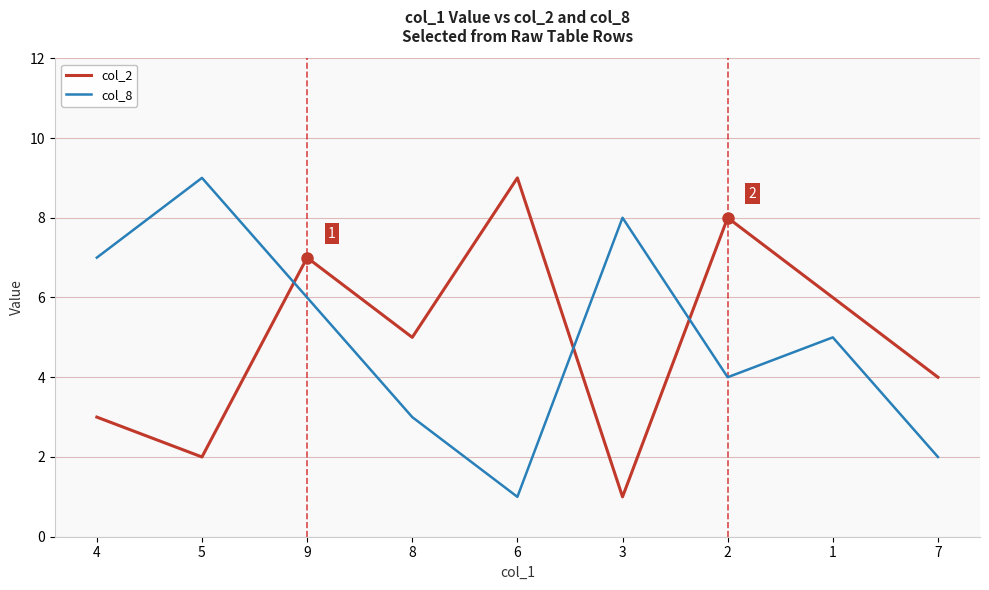

What is the sum of all col_2 values?

45